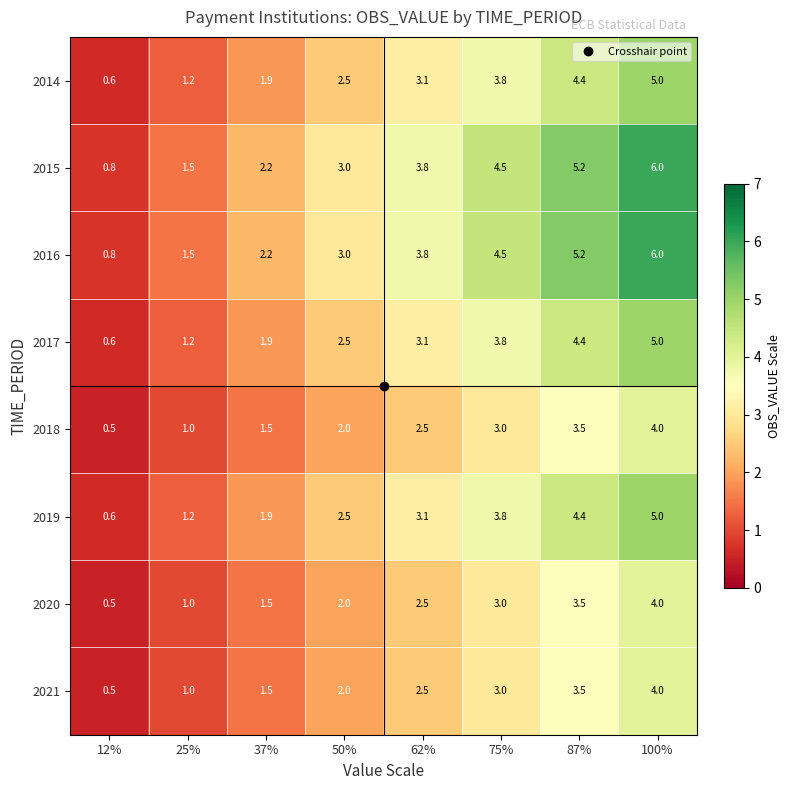

What value does the 2016 series have at 12%?

0.8